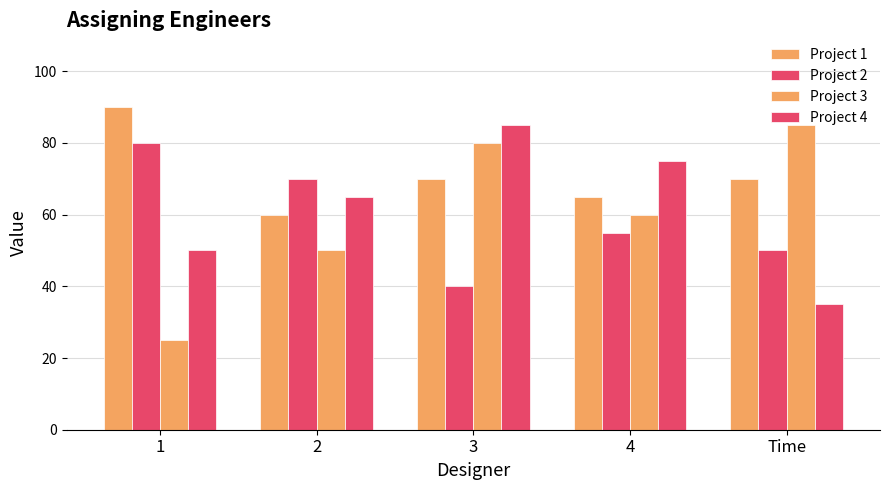

How many data points in Project 2 are less than 55?

2